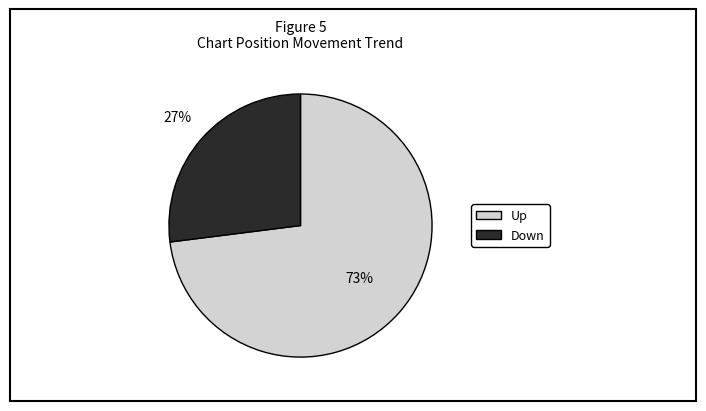

How many slices are in this pie chart?

2